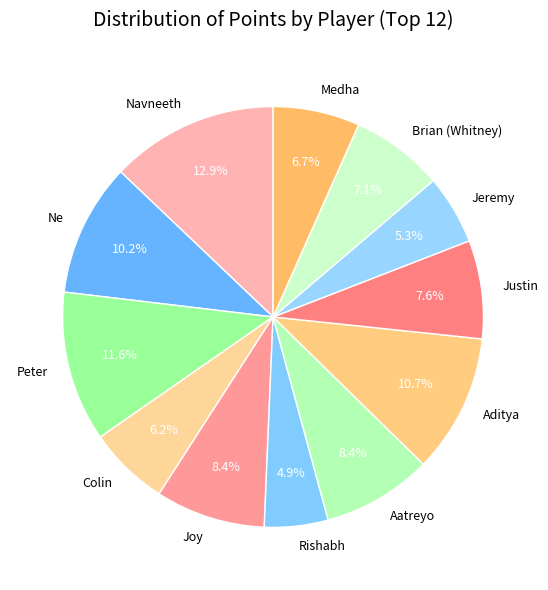

To the nearest percent, what percentage of the pie is Peter?

12%